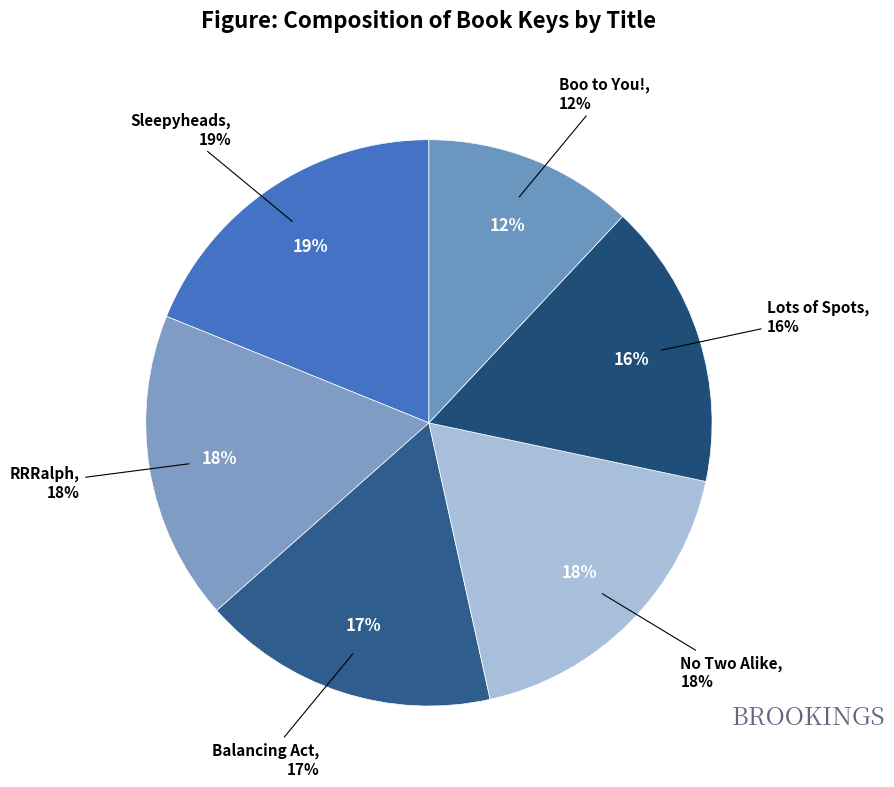

To the nearest percent, what is the combined percentage of No Two Alike and Balancing Act?

35%